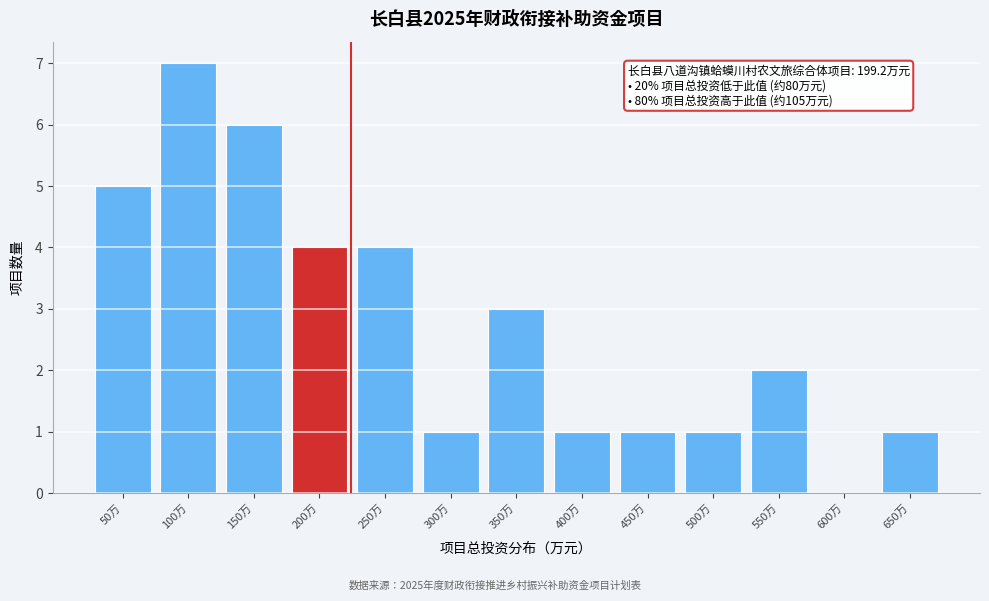

Reading left to right, list all the values displayed in this chart.

50万=5	100万=7	150万=6	200万=4	250万=4	300万=1	350万=3	400万=1	450万=1	500万=1	550万=2	600万=0	650万=1